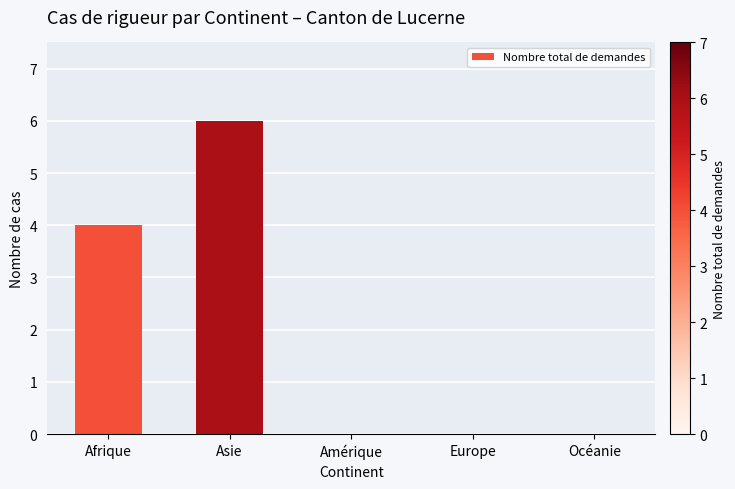

How many series are shown in this chart?

1